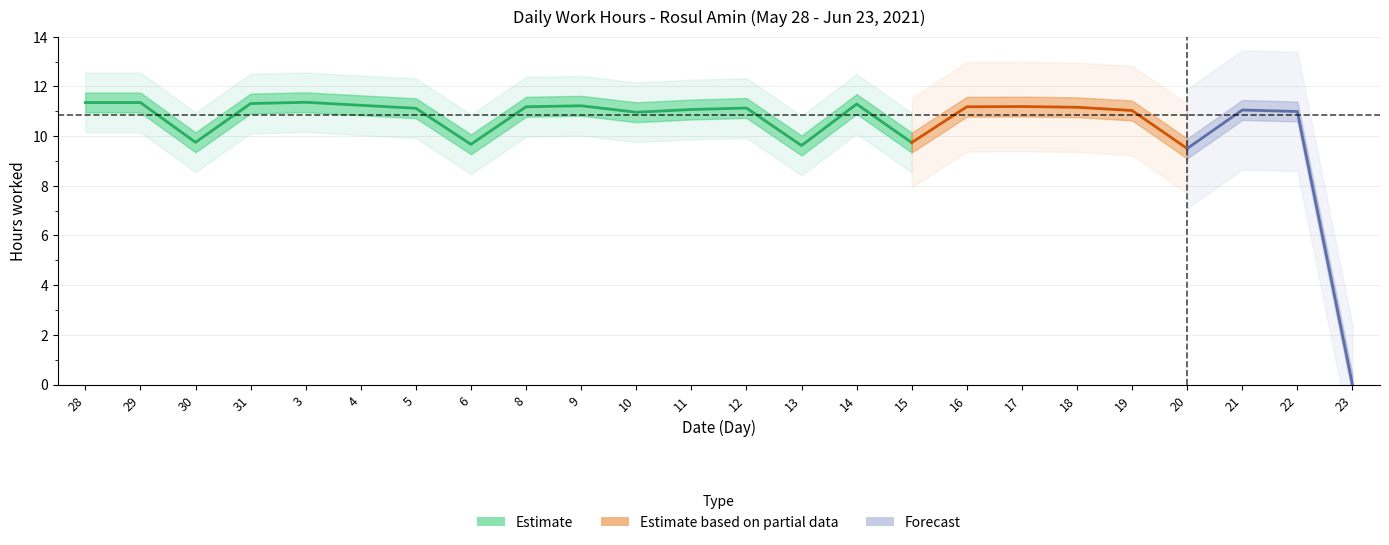

How many interior local valleys (lower than both neighbors) does the data have?

6